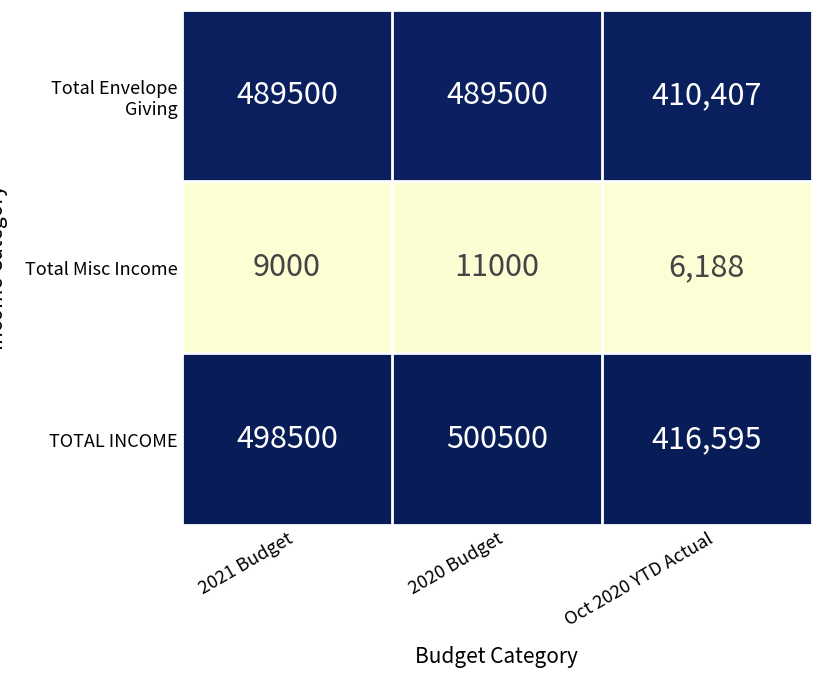

The value of Total Envelope Giving at 2021 Budget is 489500. True or false?

True